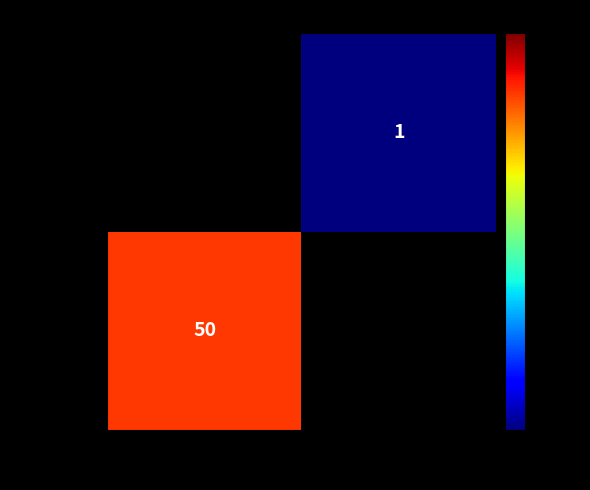

List the series in order of their peak value, lowest first.

d07adfbb..., aa71e128...